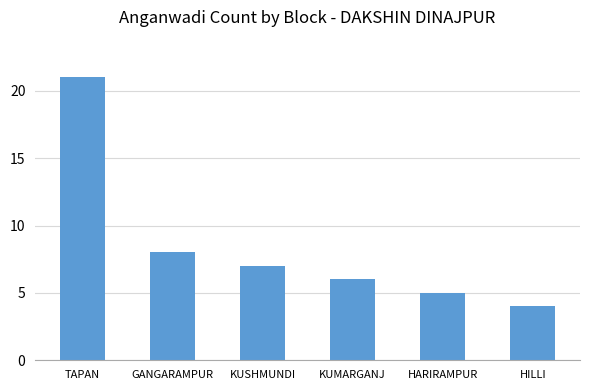

Reading right to left, list all the values displayed in this chart.

HILLI=4	HARIRAMPUR=5	KUMARGANJ=6	KUSHMUNDI=7	GANGARAMPUR=8	TAPAN=21